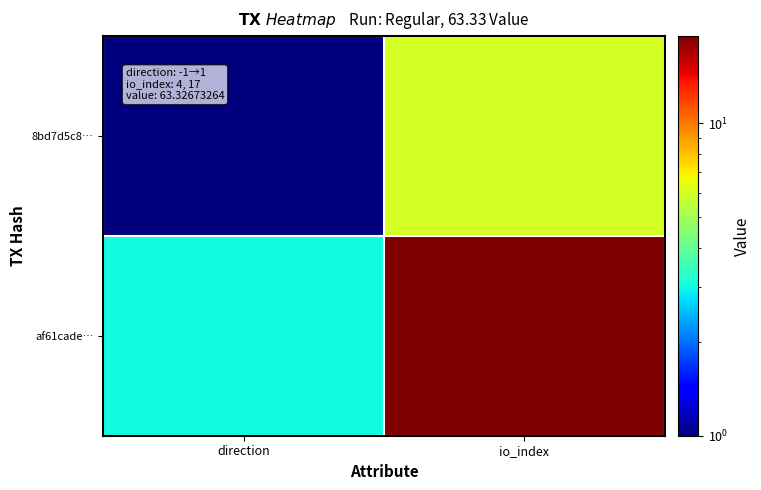

Rank the series at direction from lowest to highest value.

8bd7d5c8…, af61cade…